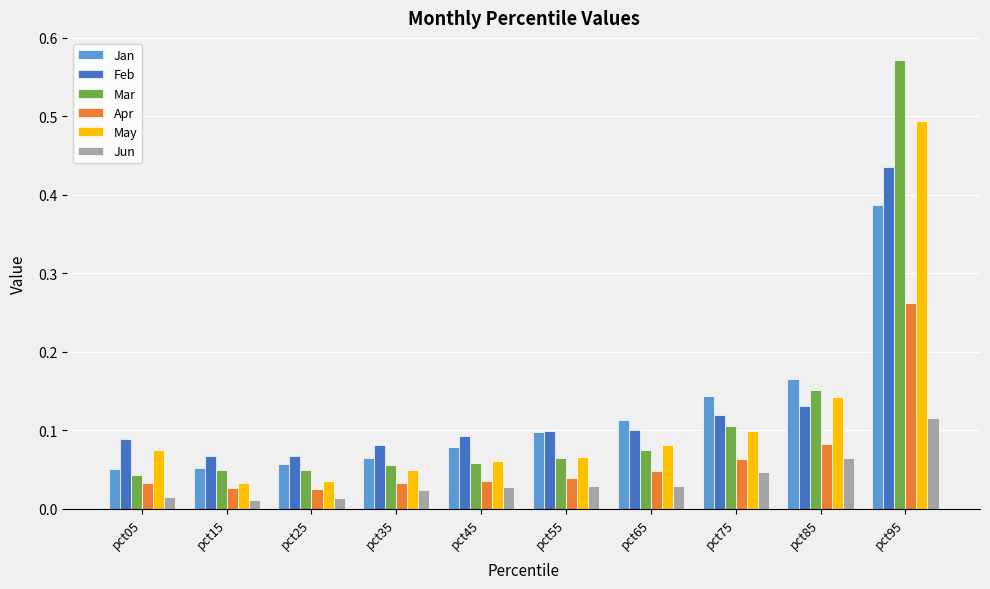

How many bars are there in total?

60